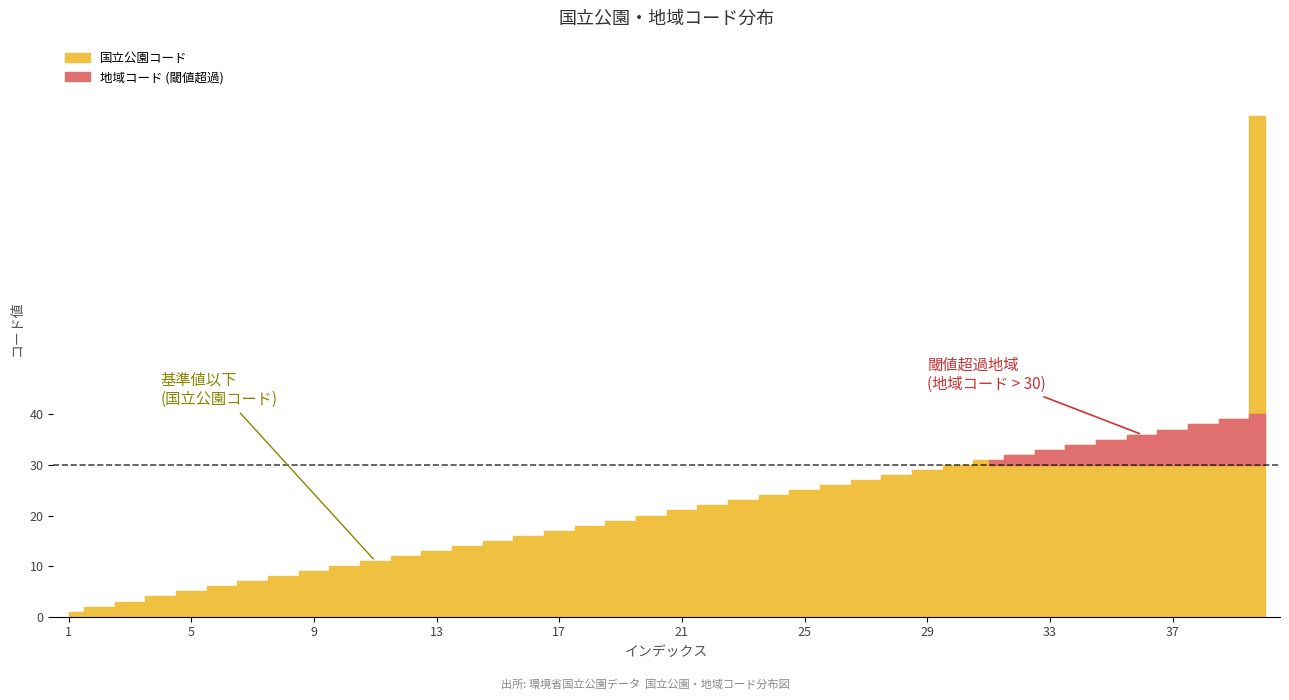

True or false: 地域コード and 国立公園コード cross at least once.

False